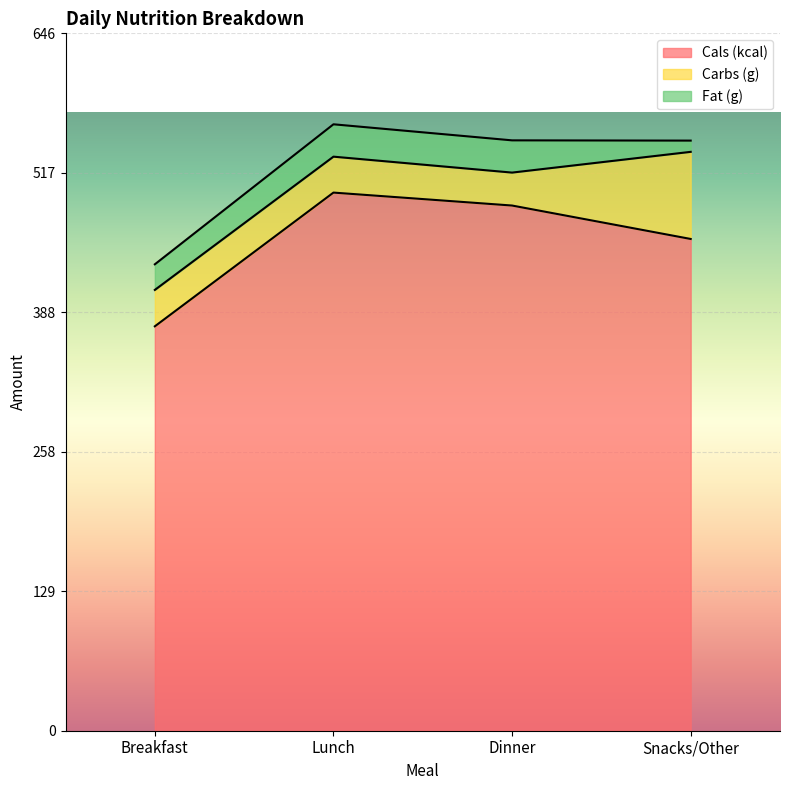

True or false: Cals (kcal) and Fat (g) intersect in this chart.

False